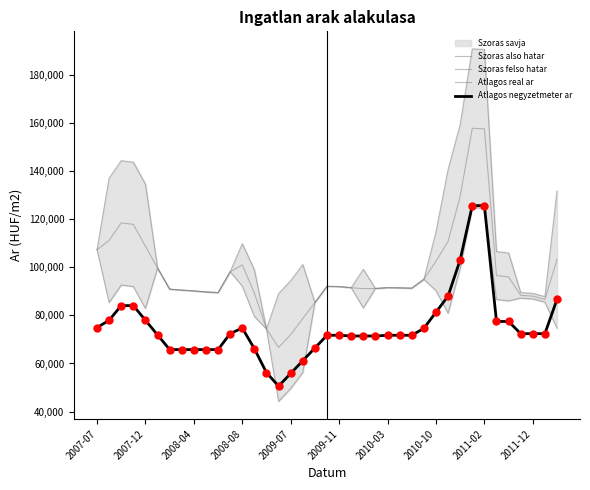

Which series has the largest total across all categories?

Szoras felso hatar